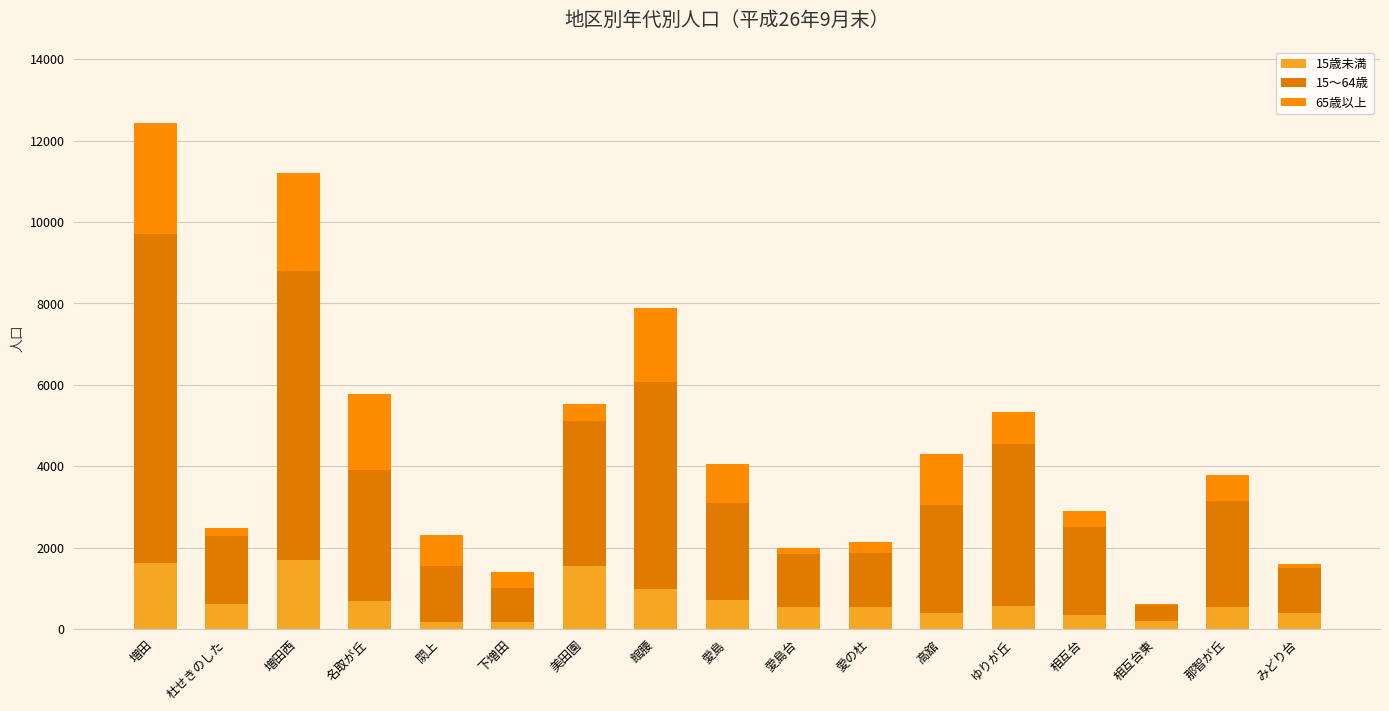

The 15歳未満 series shows 966 at 杜せきのした. True or false?

False